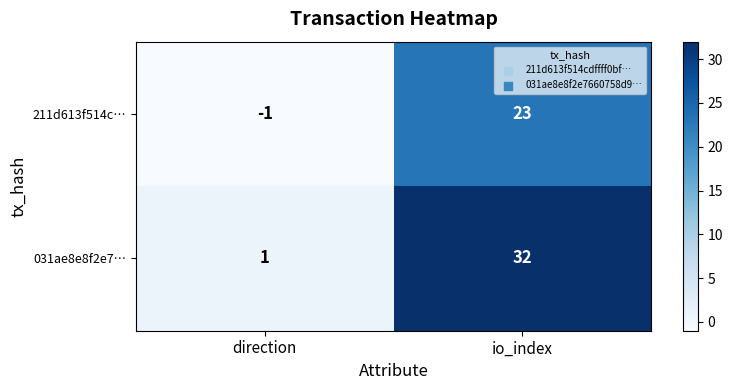

What is the difference between the 211d613f514c… values at io_index and direction?

24